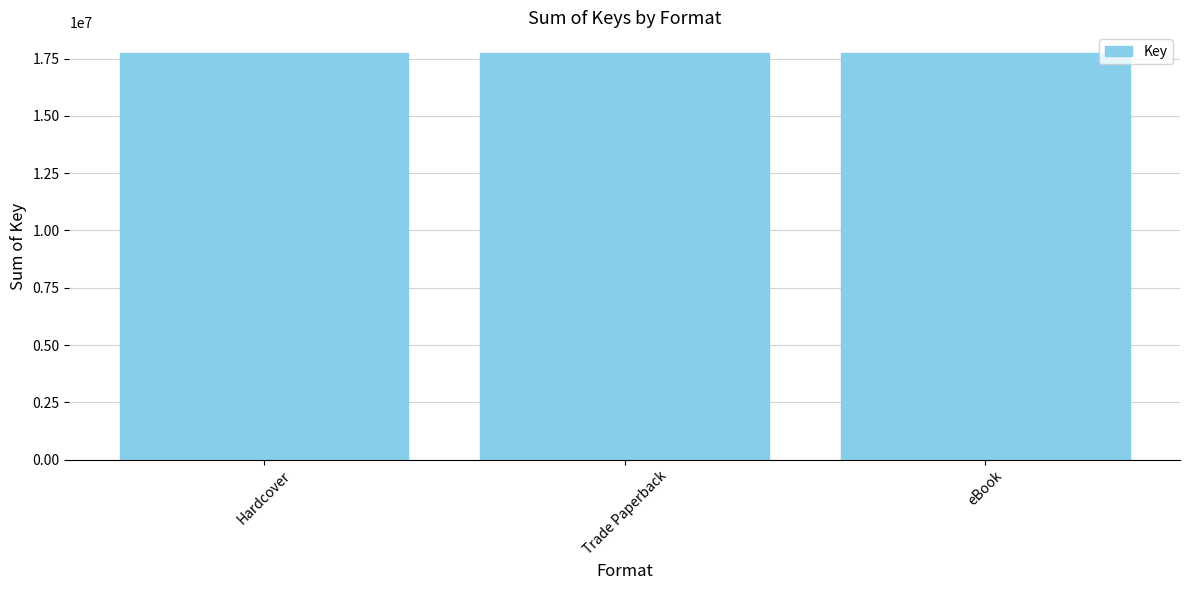

True or false: the data shows 27129828 at Trade Paperback.

False